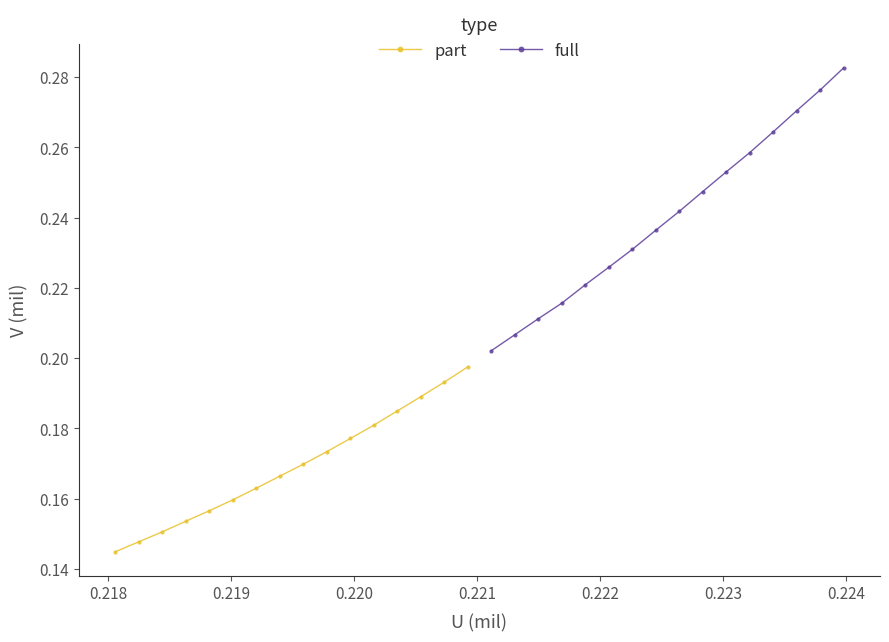

At how many categories does at least one series exceed 0?

16